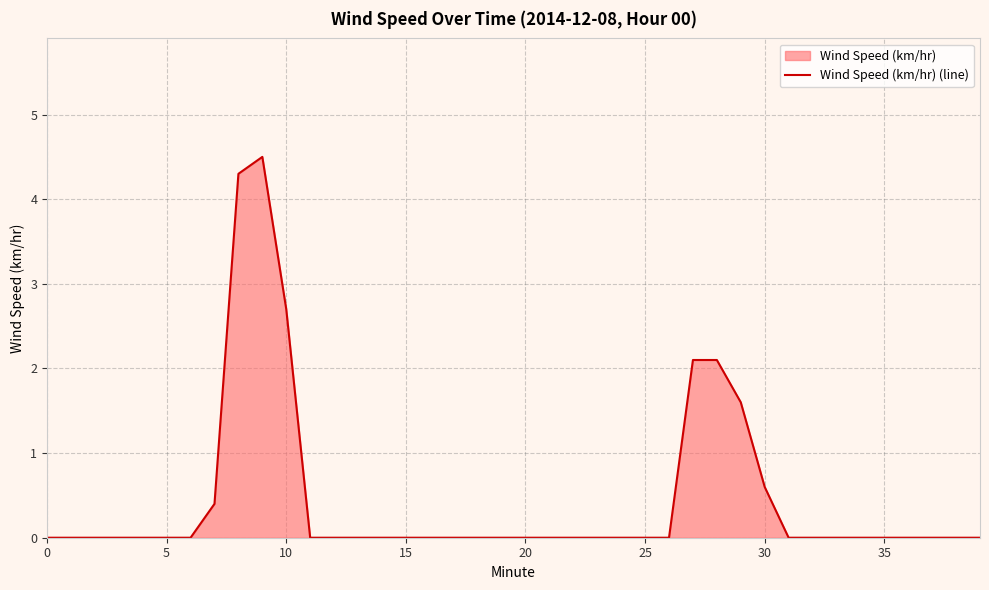

Reading left to right, extract all data points from this chart.

0.0	0.0	0.0	0.0	0.0	0.0	0.0	0.4	4.3	4.5	2.7	0.0	0.0	0.0	0.0	0.0	0.0	0.0	0.0	0.0	0.0	0.0	0.0	0.0	0.0	0.0	0.0	2.1	2.1	1.6	0.6	0.0	0.0	0.0	0.0	0.0	0.0	0.0	0.0	0.0